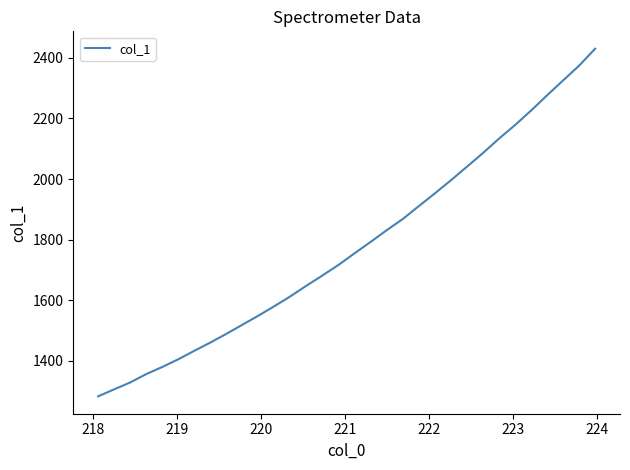

What is the maximum value shown in the chart?

2430.1